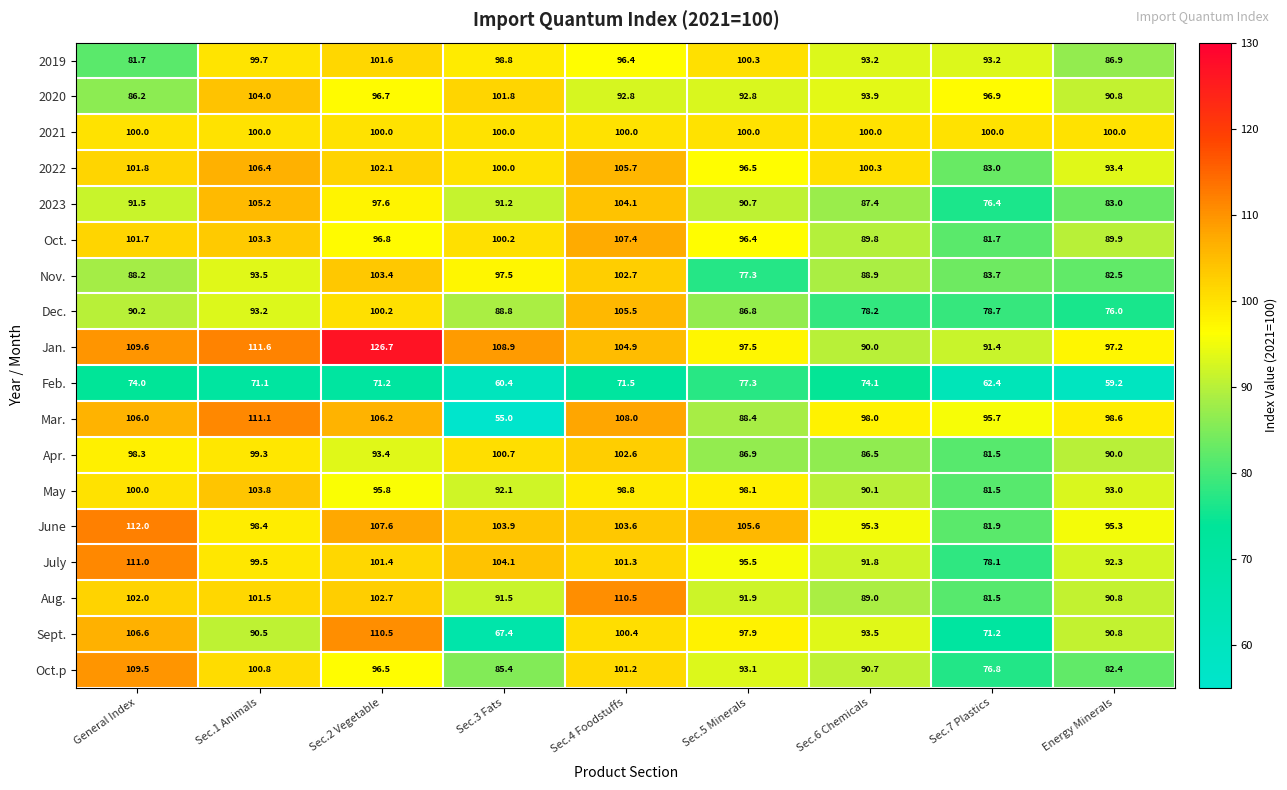

Is the value of 2023 at Energy Minerals greater than the value of Oct.p at Sec.3 Fats?

No